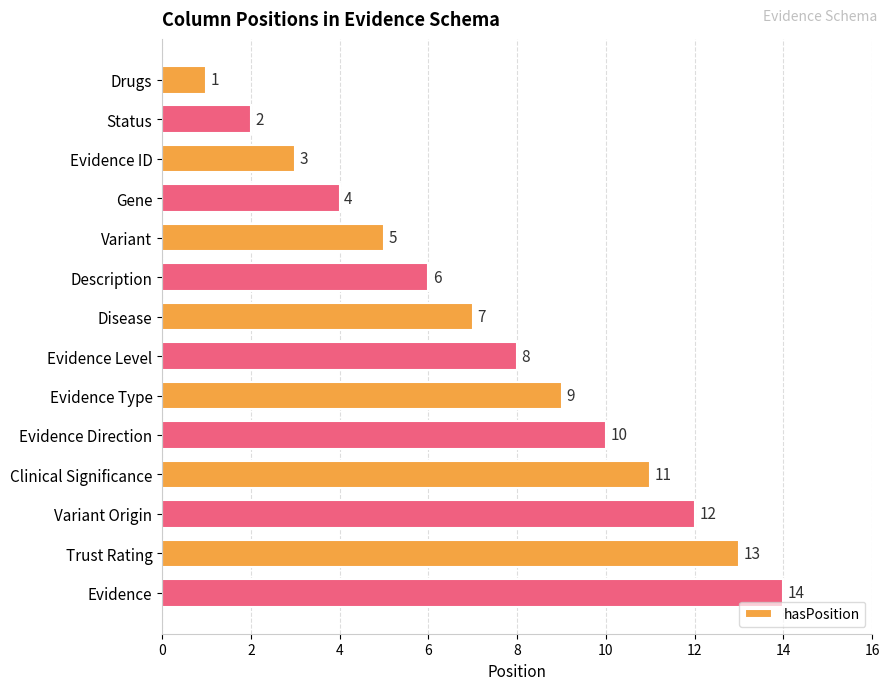

What is the ratio of the value at Description to the value at Evidence?

0.4